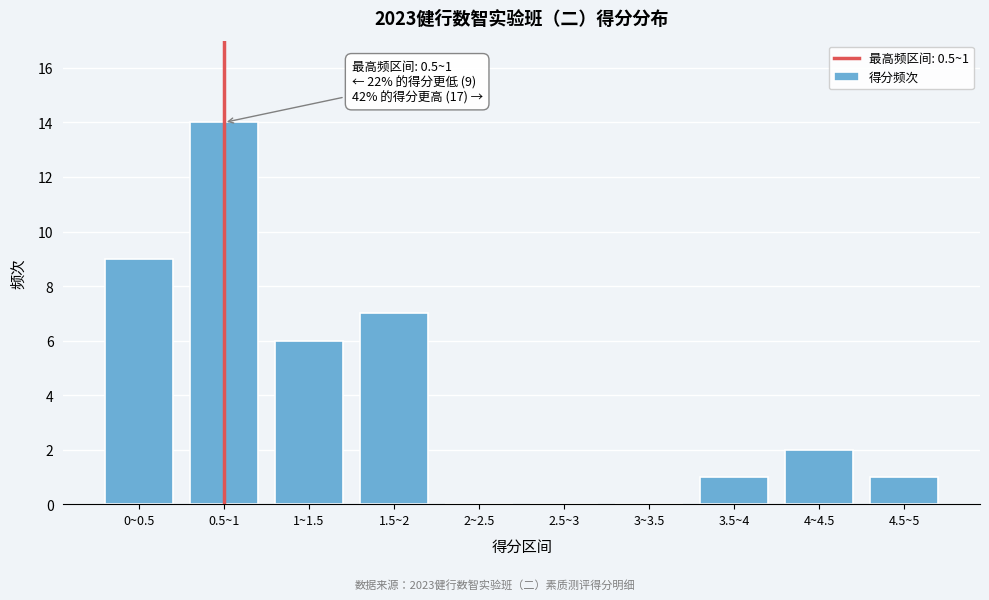

Reading left to right, extract all data points from this chart.

0~0.5=9	0.5~1=14	1~1.5=6	1.5~2=7	2~2.5=0	2.5~3=0	3~3.5=0	3.5~4=1	4~4.5=2	4.5~5=1